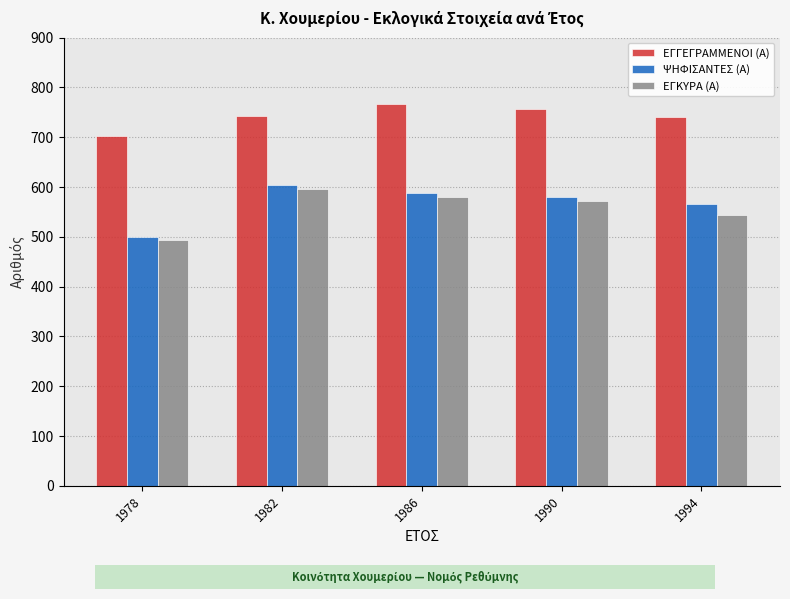

Does the chart contain stacked bars?

No